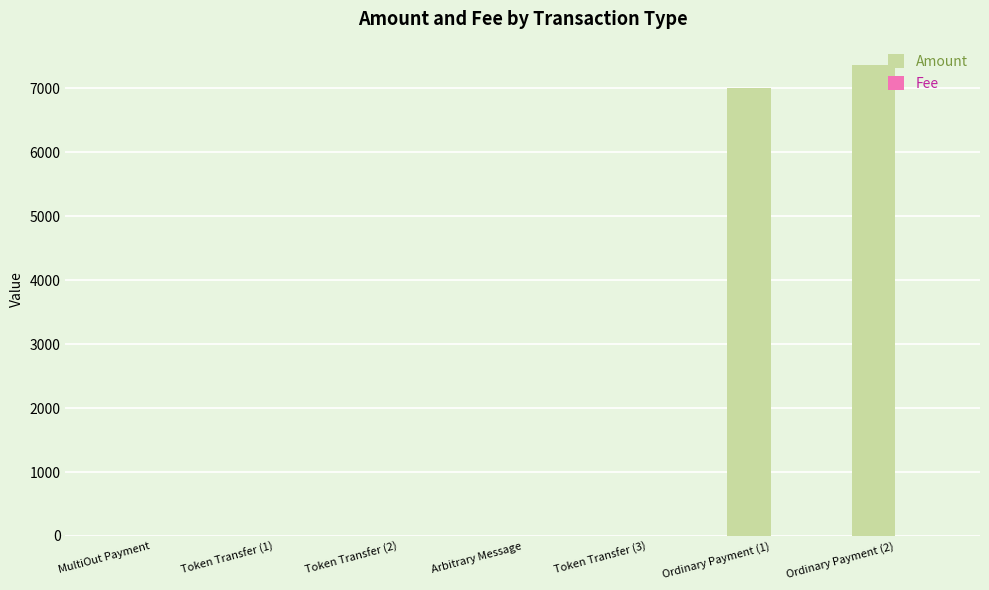

What is the maximum value for Amount?

7362.0